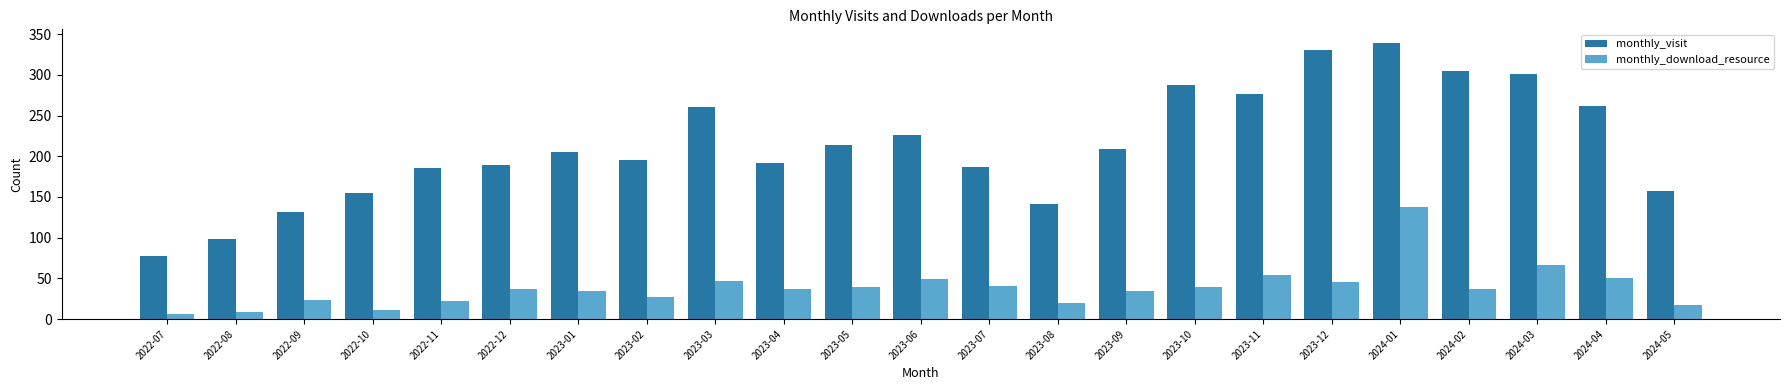

What is the difference between the monthly_download_resource values at 2023-09 and 2023-03?

12